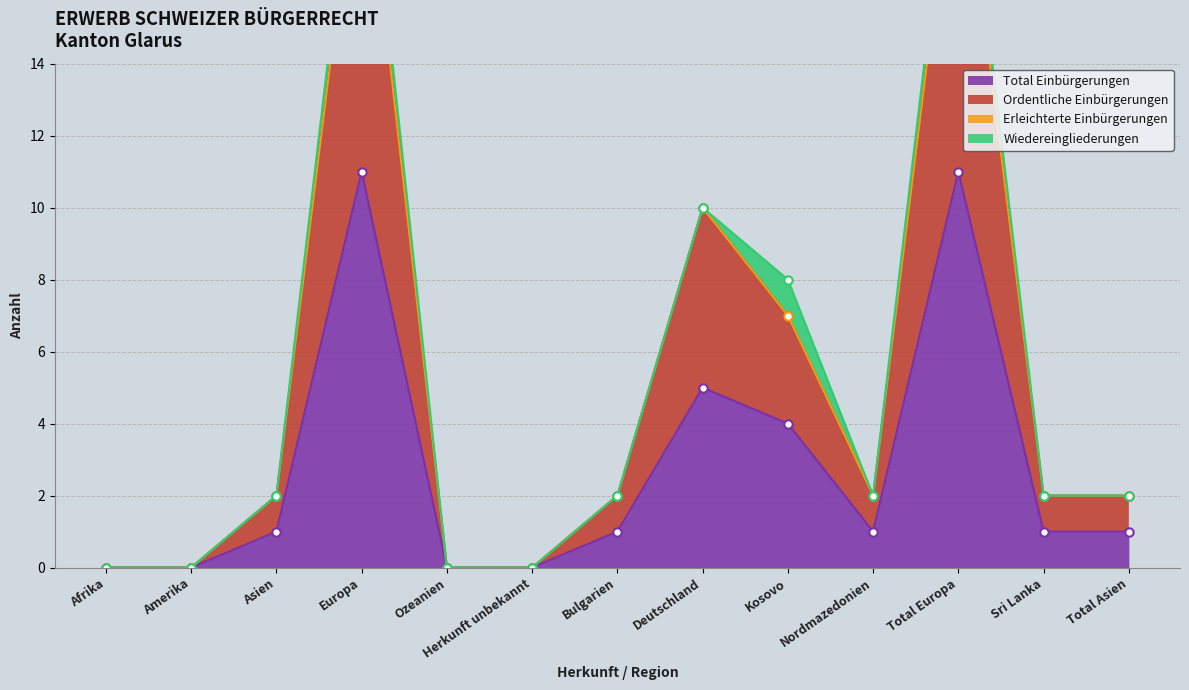

Which series has the largest total across all categories?

Ordentliche Einbürgerungen